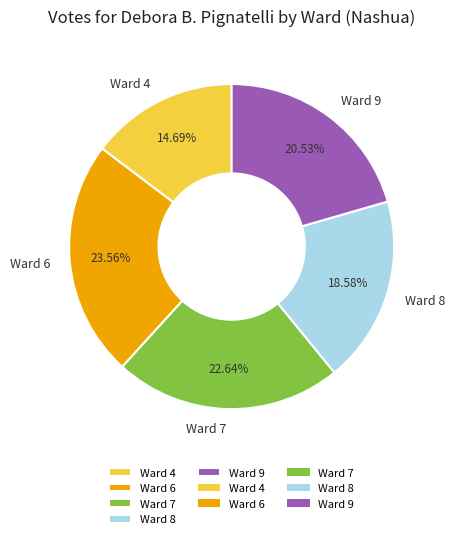

What percentage is the Ward 8 slice, to the nearest percent?

19%